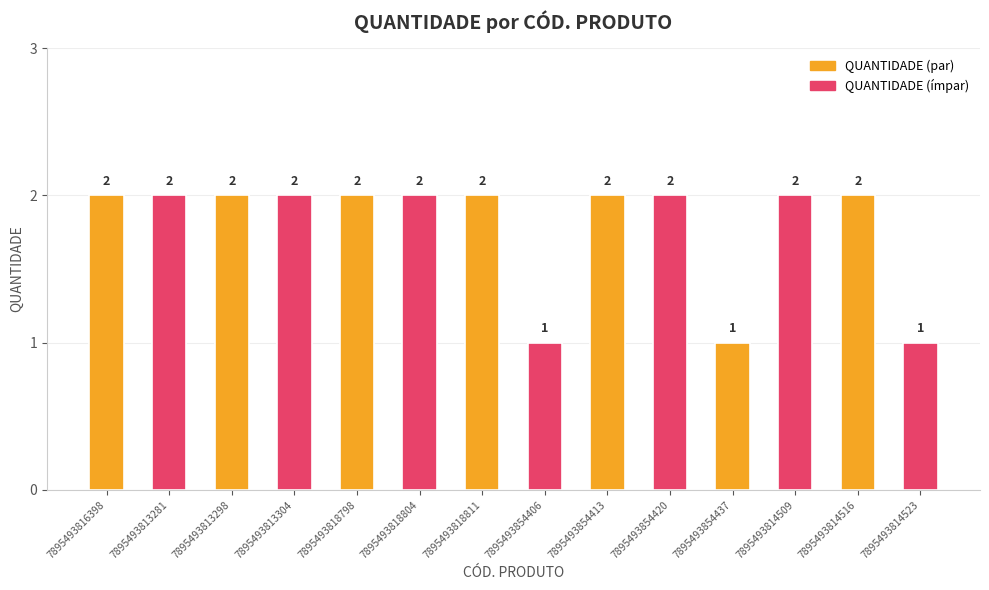

What is the minimum value shown in the chart?

1